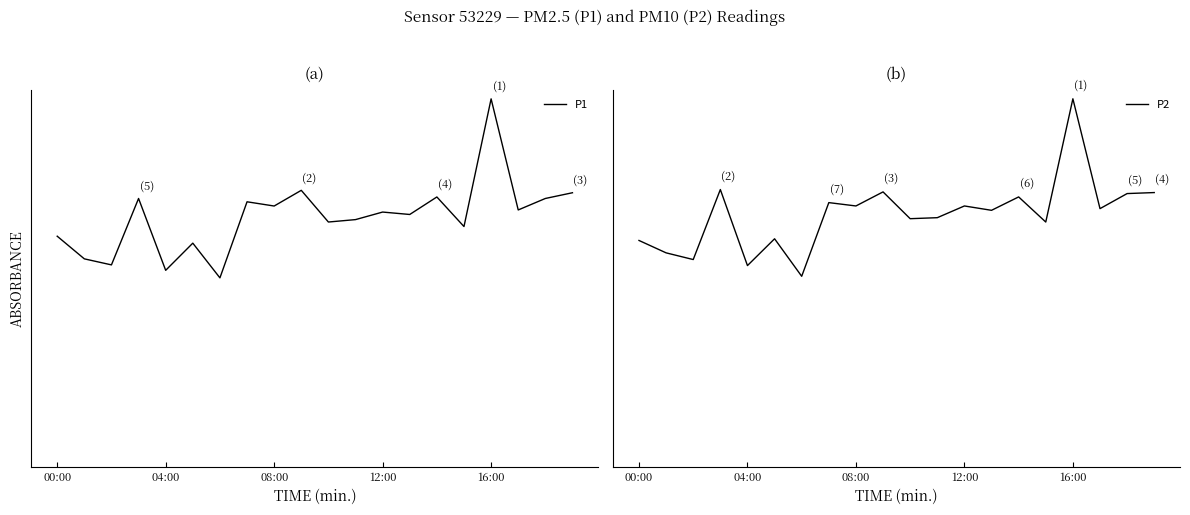

Which category has the highest value in the P1 series?

16:00